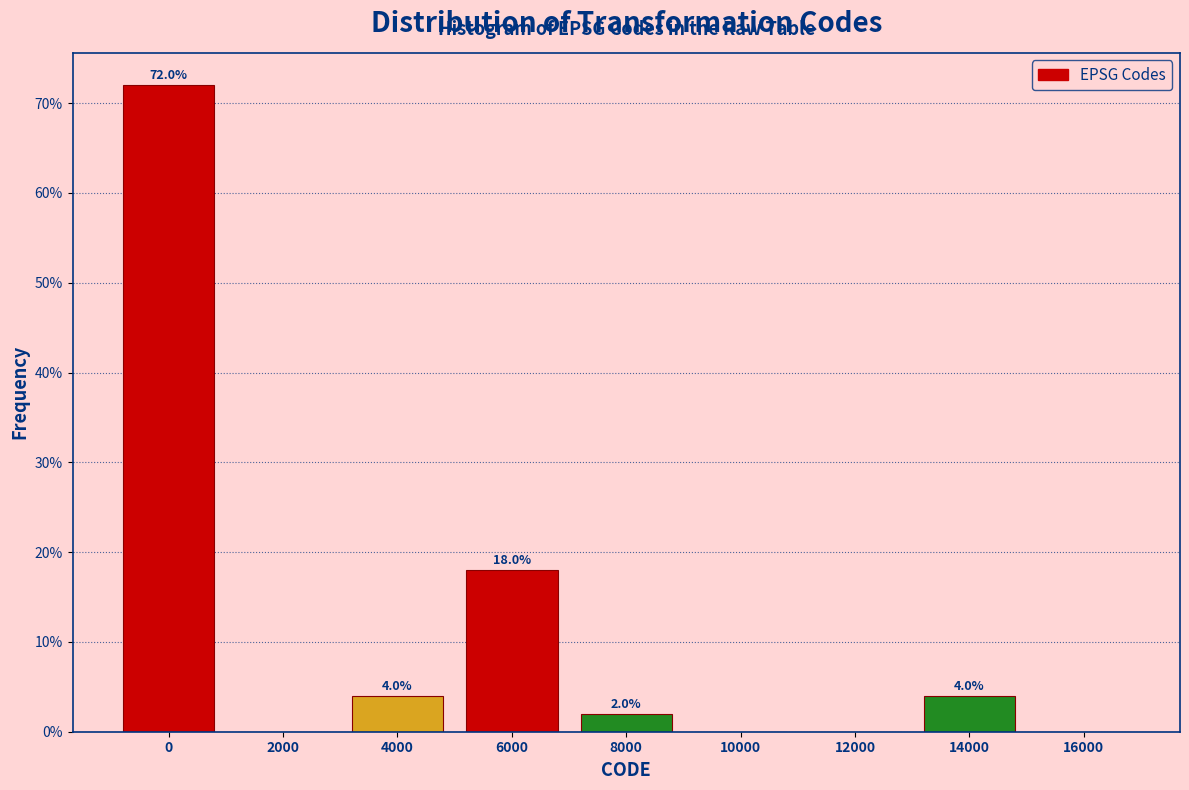

Reading right to left, transcribe all the data shown in this chart.

16000=0	14000=4	12000=0	10000=0	8000=2	6000=18	4000=4	2000=0	0=72